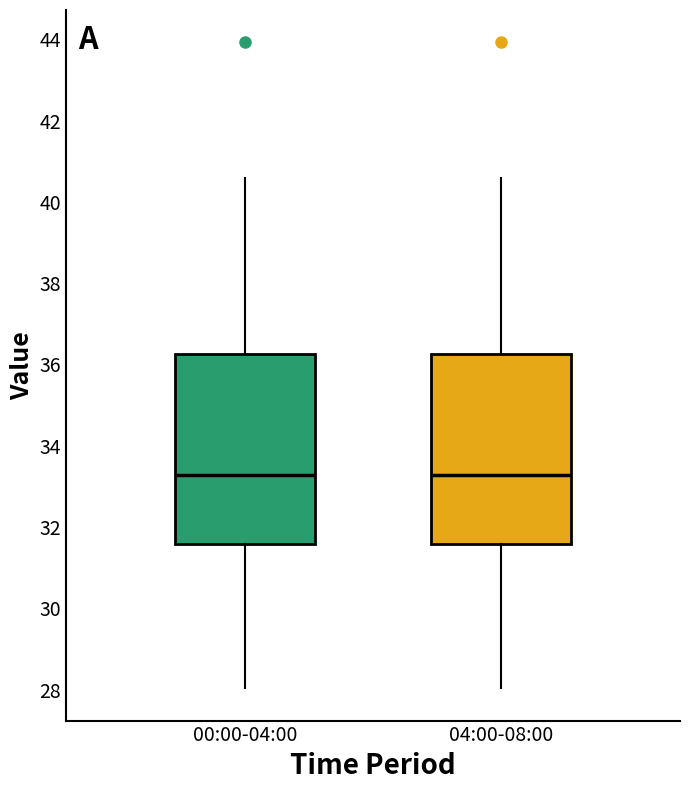

Where does the upper whisker of the box for 04:00-08:00 end on the y-axis? The values are not printed on the chart, so give them approximately, as read against the axis.

40.6